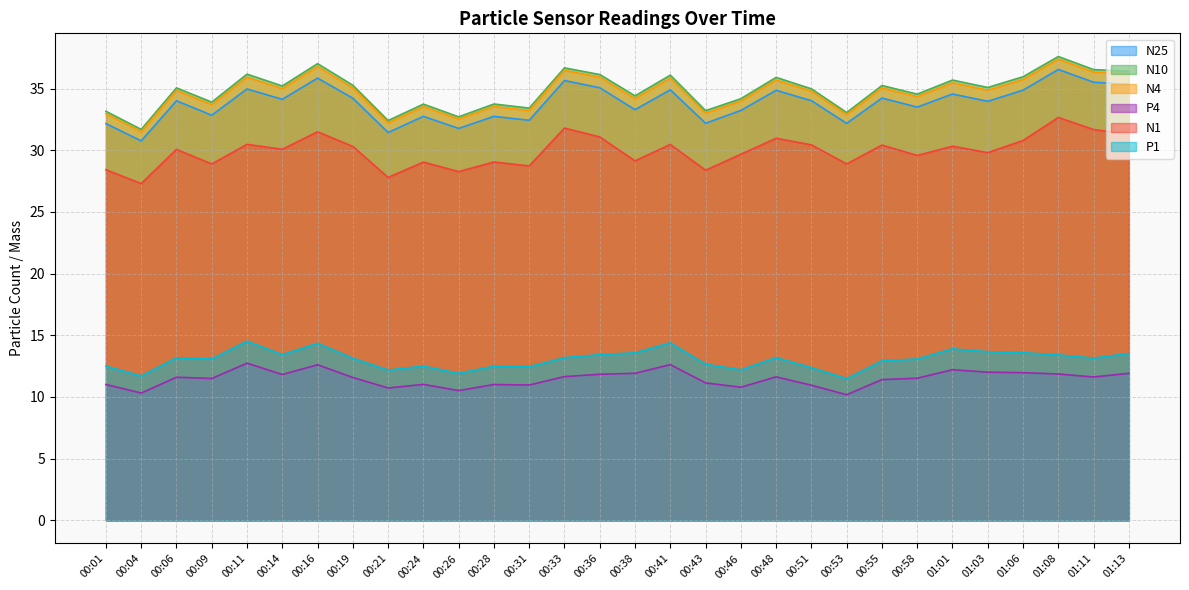

True or false: N1 has a value of 19.0 at 01:01.

False